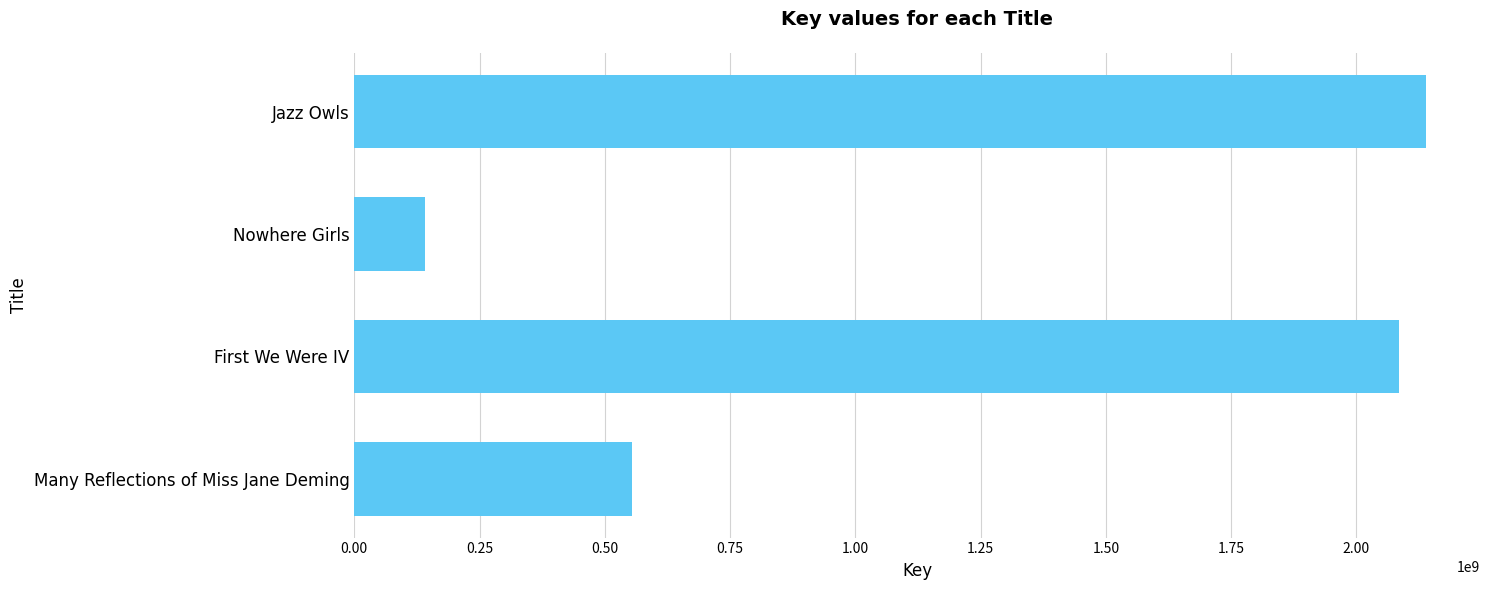

Reading bottom to top, extract all data points from this chart.

555042073	2085875475	140173814	2139743685